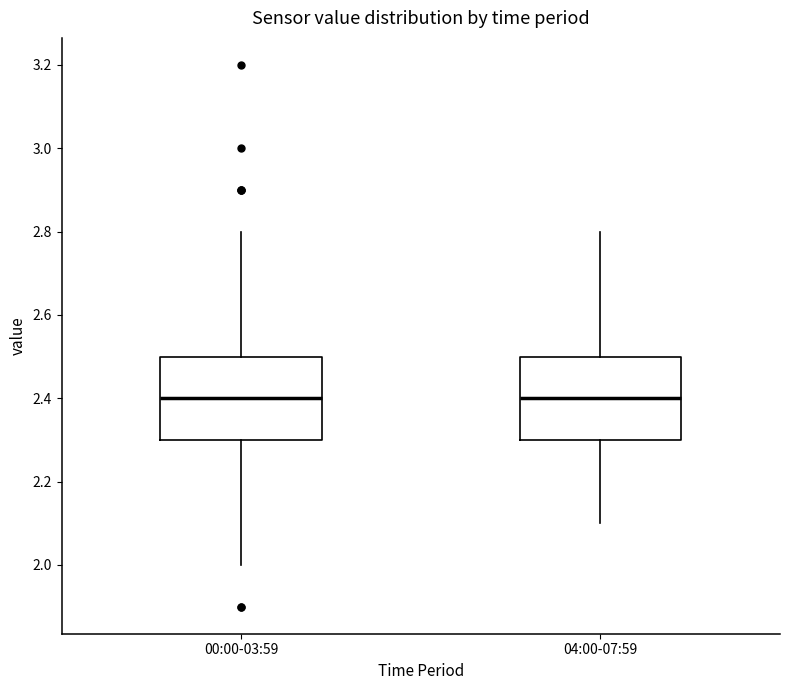

Reading left to right, transcribe this box plot: for each box, give where its median line is, the range the box spans, and where its two whiskers end, as read against the y-axis. The values are not printed on the chart, so give them approximately, as read against the axis.

00:00-03:59: median 2.4, box 2.3 to 2.5, whiskers 2.0 to 2.8
04:00-07:59: median 2.4, box 2.3 to 2.5, whiskers 2.1 to 2.8